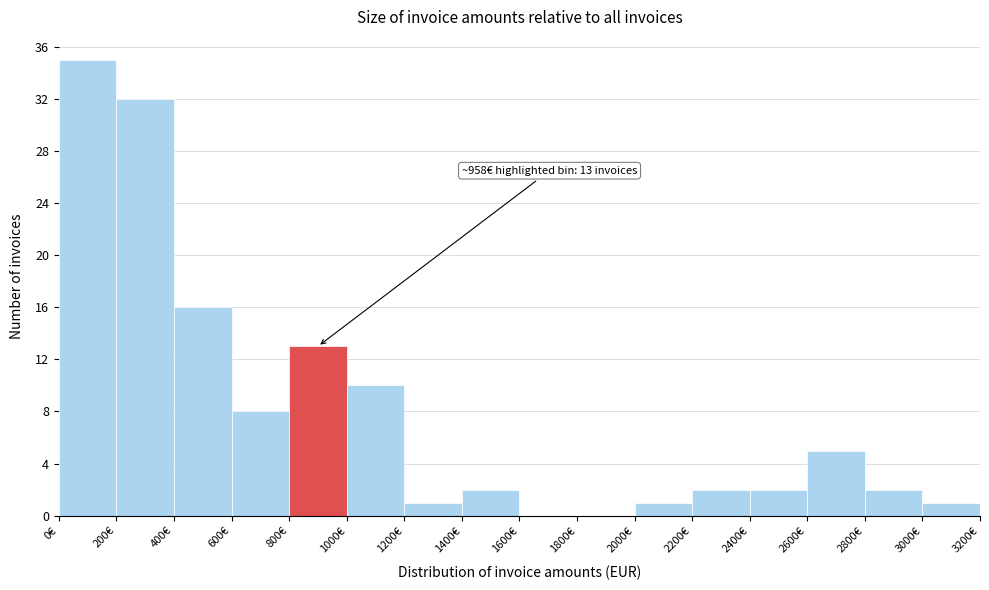

Over which range of the x-axis is the bar tallest?

0 to 200